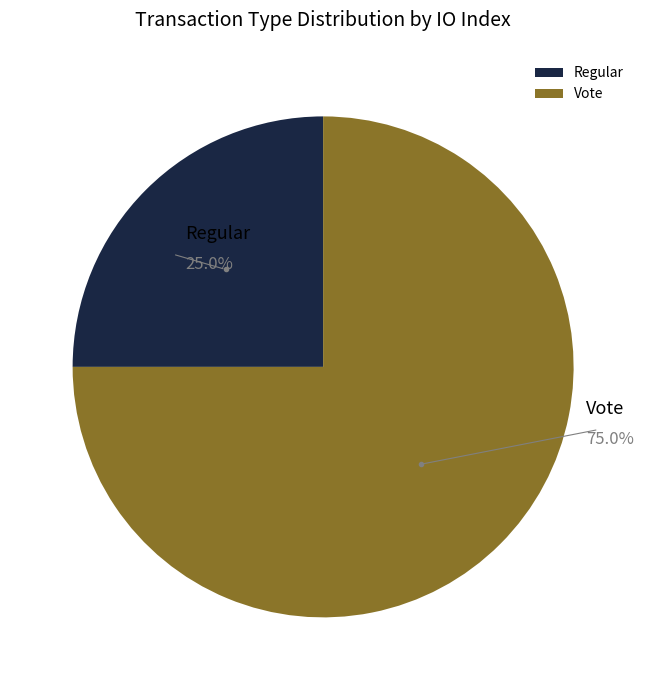

To the nearest percent, what percentage of the pie is Vote?

75%